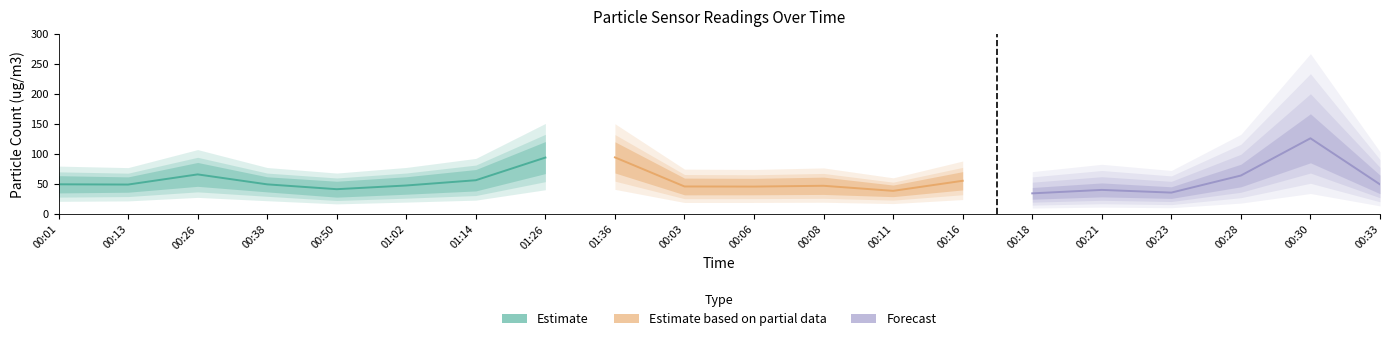

The SDS_P2 series shows 25.0 at 00:38. True or false?

False